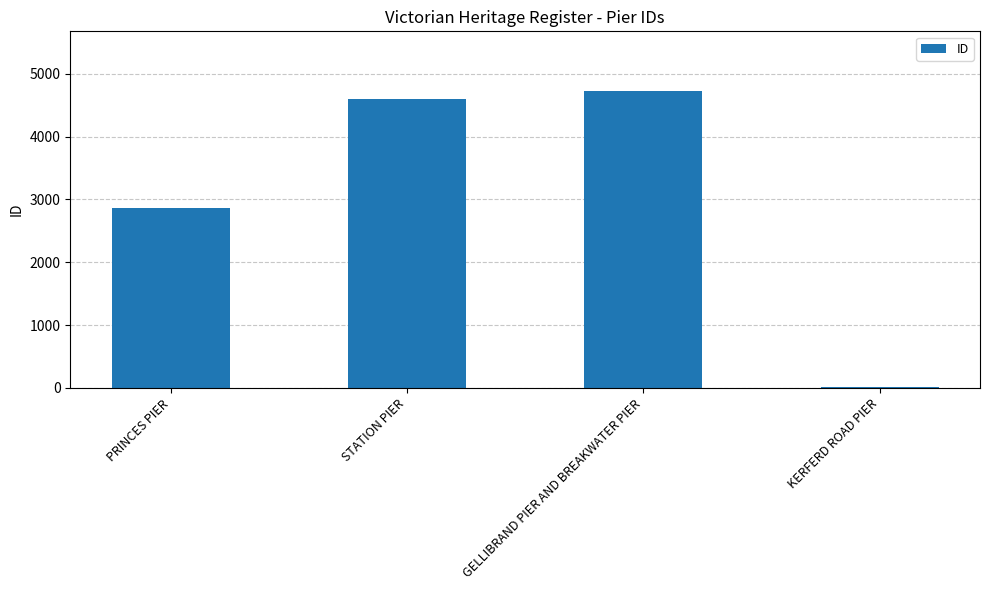

Which has a higher value, PRINCES PIER or STATION PIER?

STATION PIER